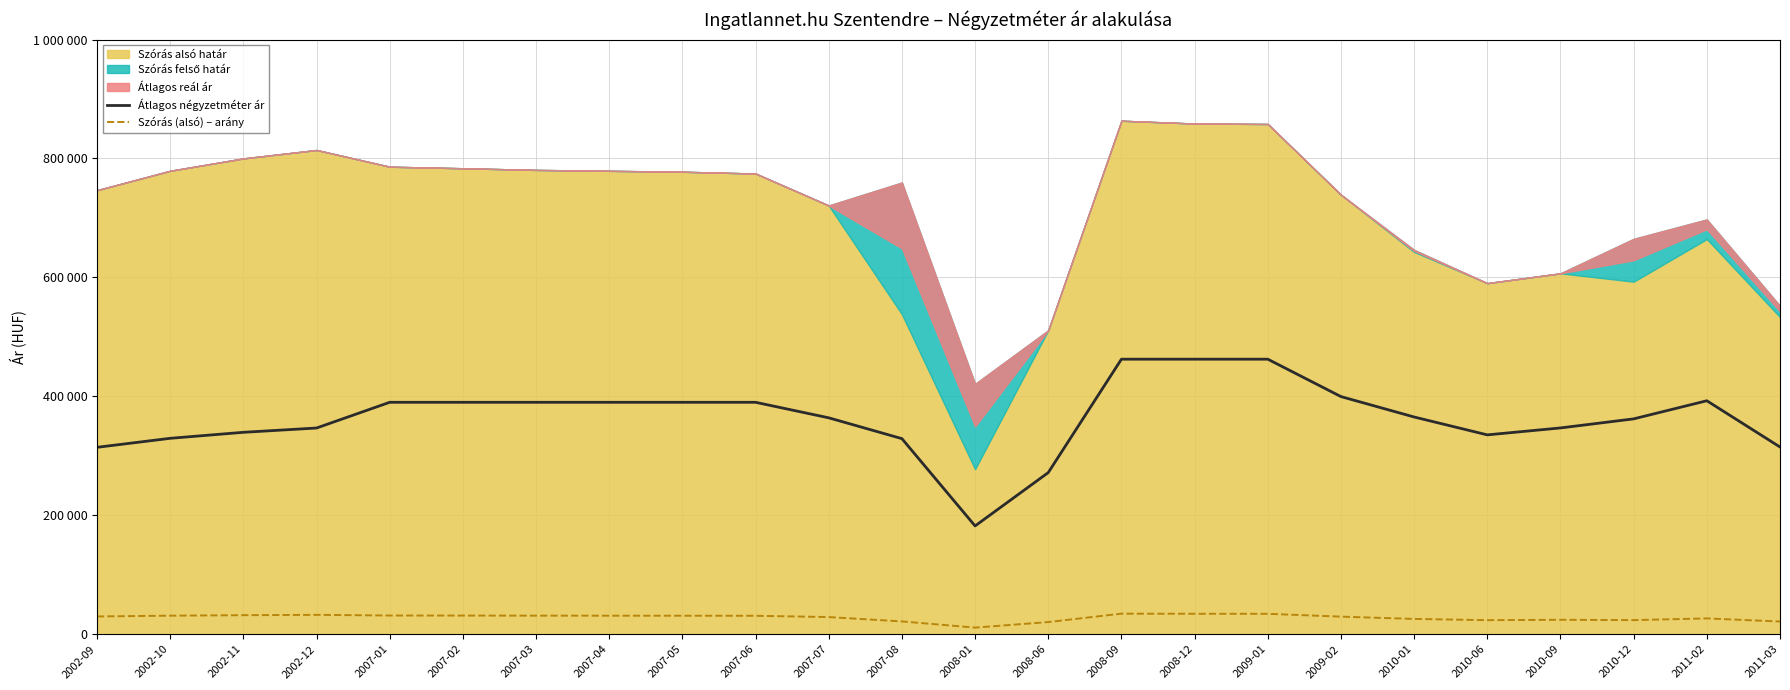

How many lines are shown in the chart?

2